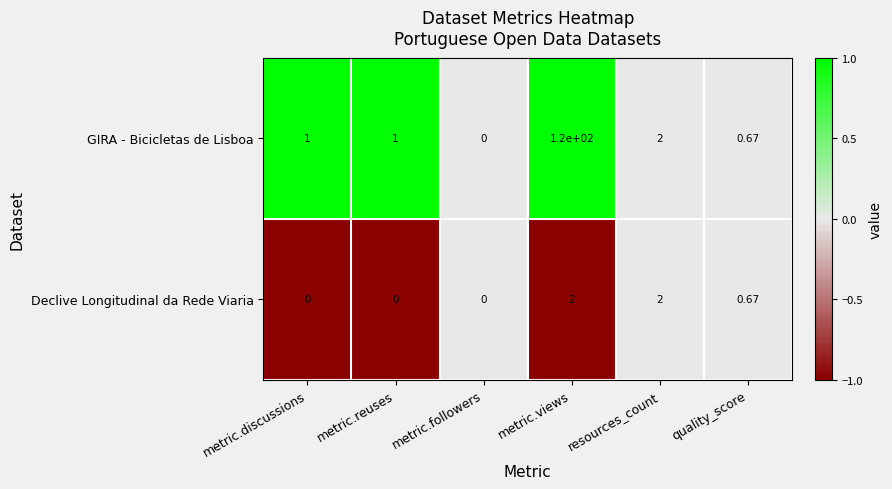

At which label is GIRA - Bicicletas de Lisboa closest to 60?

resources_count